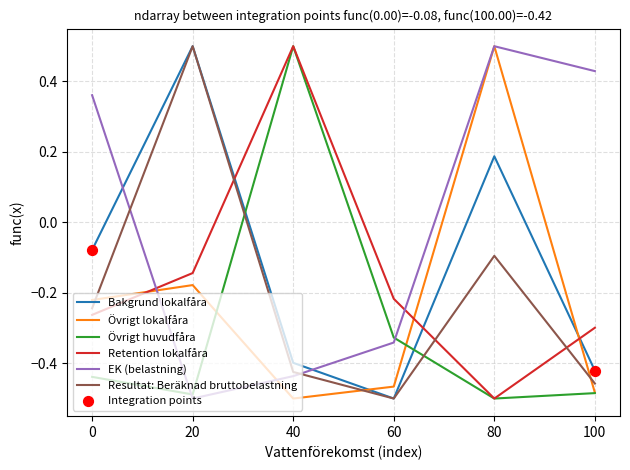

What is the difference between the highest and lowest values at 100?

0.9